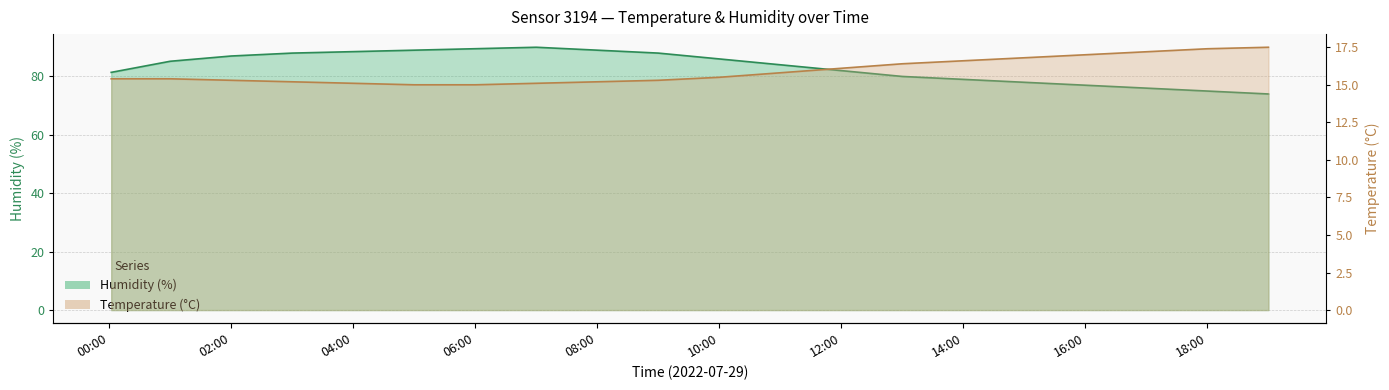

True or false: temperature has more than 2 interior local peaks.

False